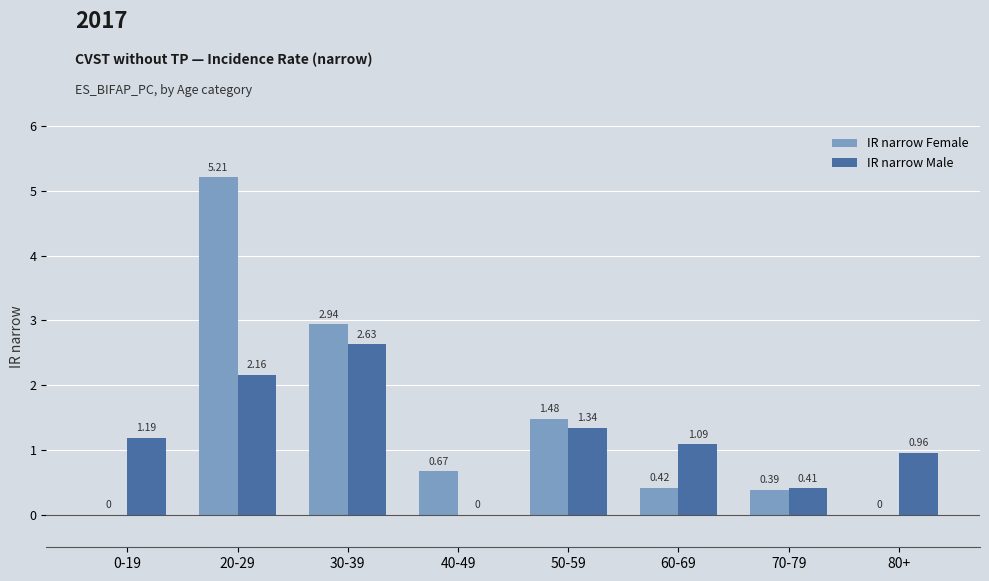

How many data points does each series have?

8